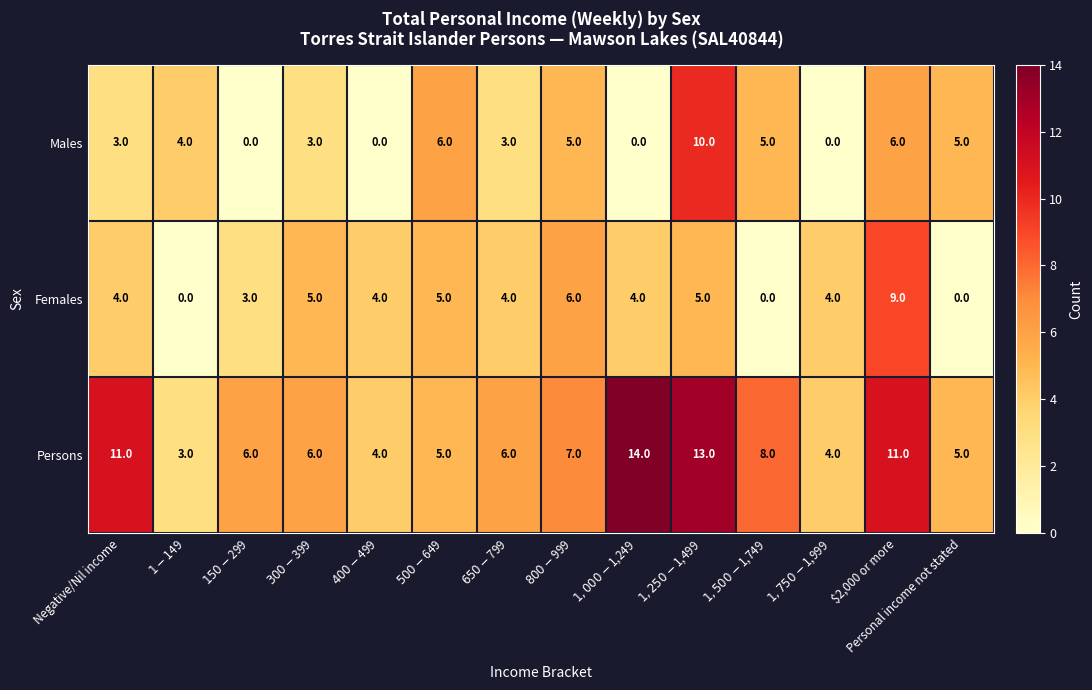

How many Females values are between 3 and 5?

9